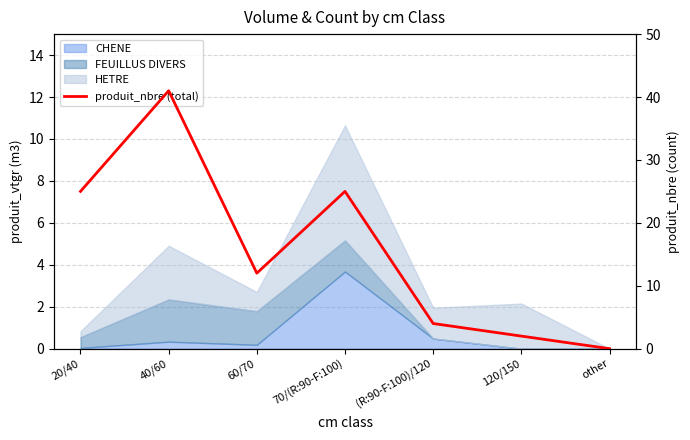

Reading right to left, transcribe all the data shown in this chart.

0	2	4	25	12	41	25